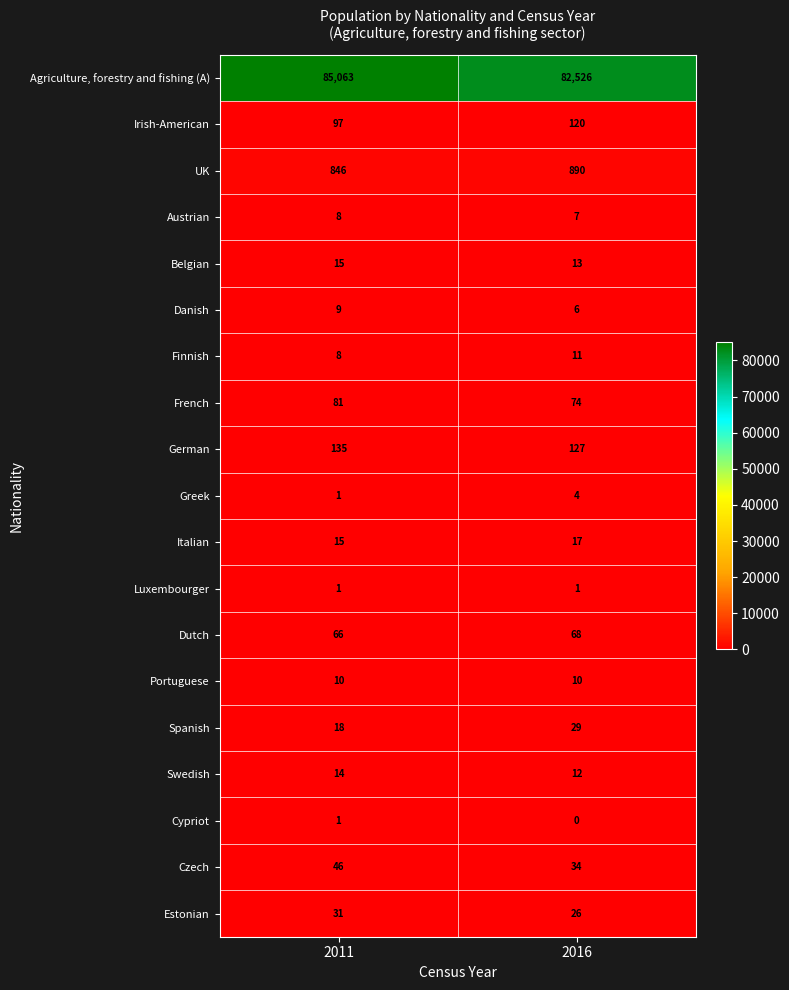

Count the number of categories in the chart.

2